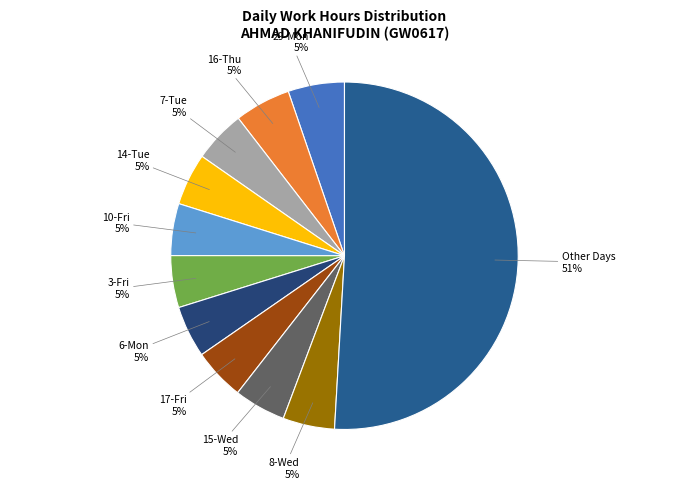

Is the sum of 7-Tue and 6-Mon greater than half?

No